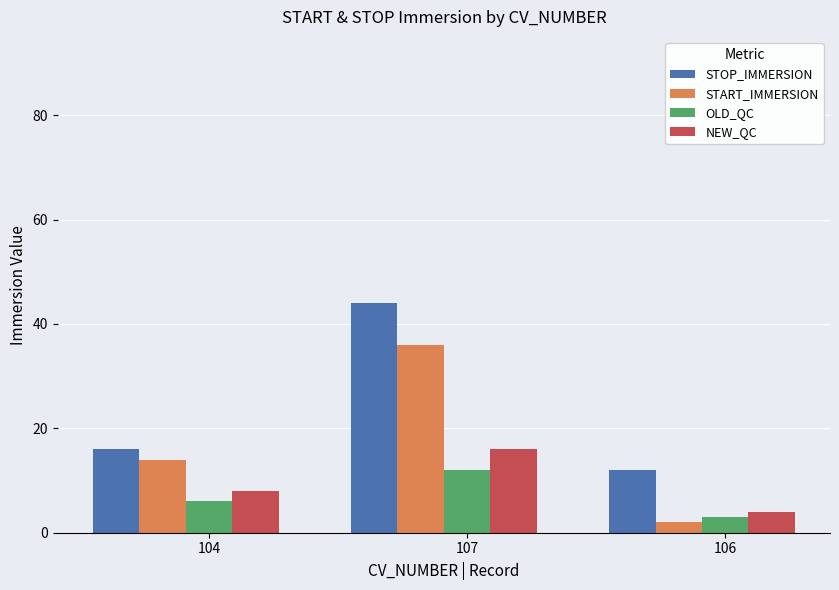

What are all the series names shown in the legend?

STOP_IMMERSION, START_IMMERSION, OLD_QC, NEW_QC